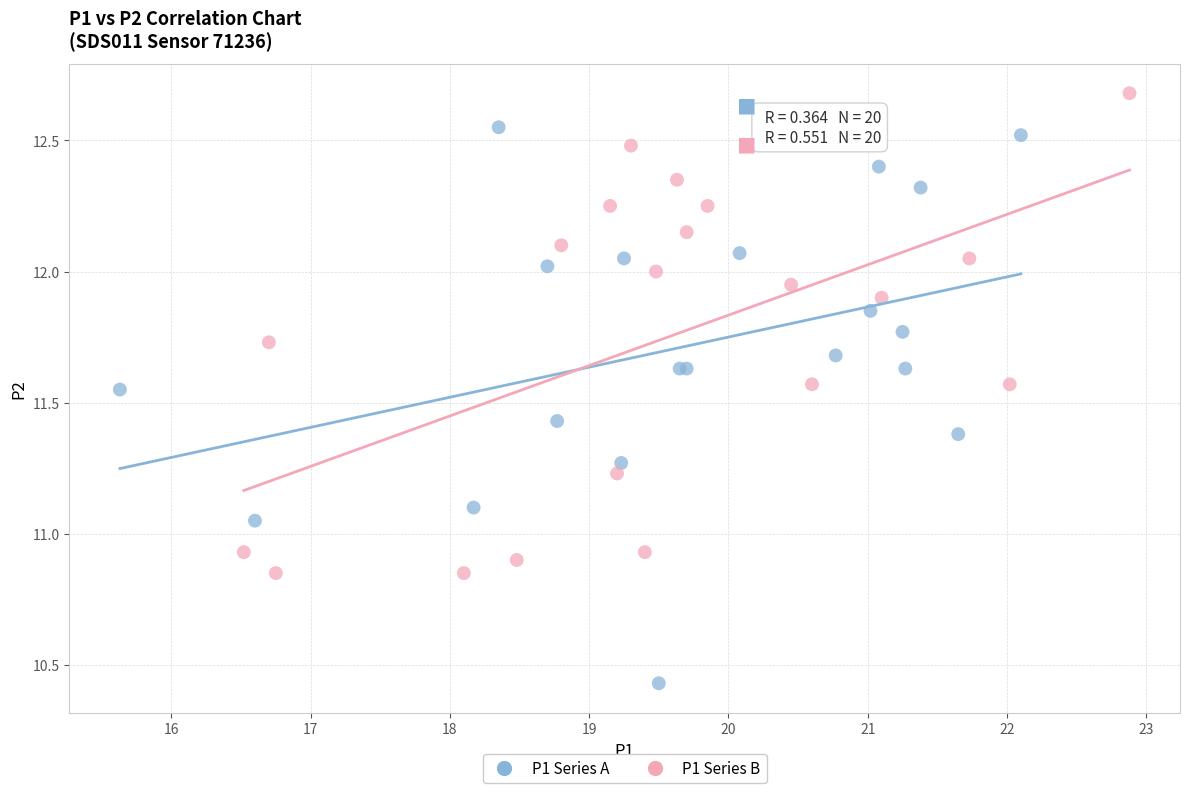

Which series has the widest spread of Y values?

P1 Series A